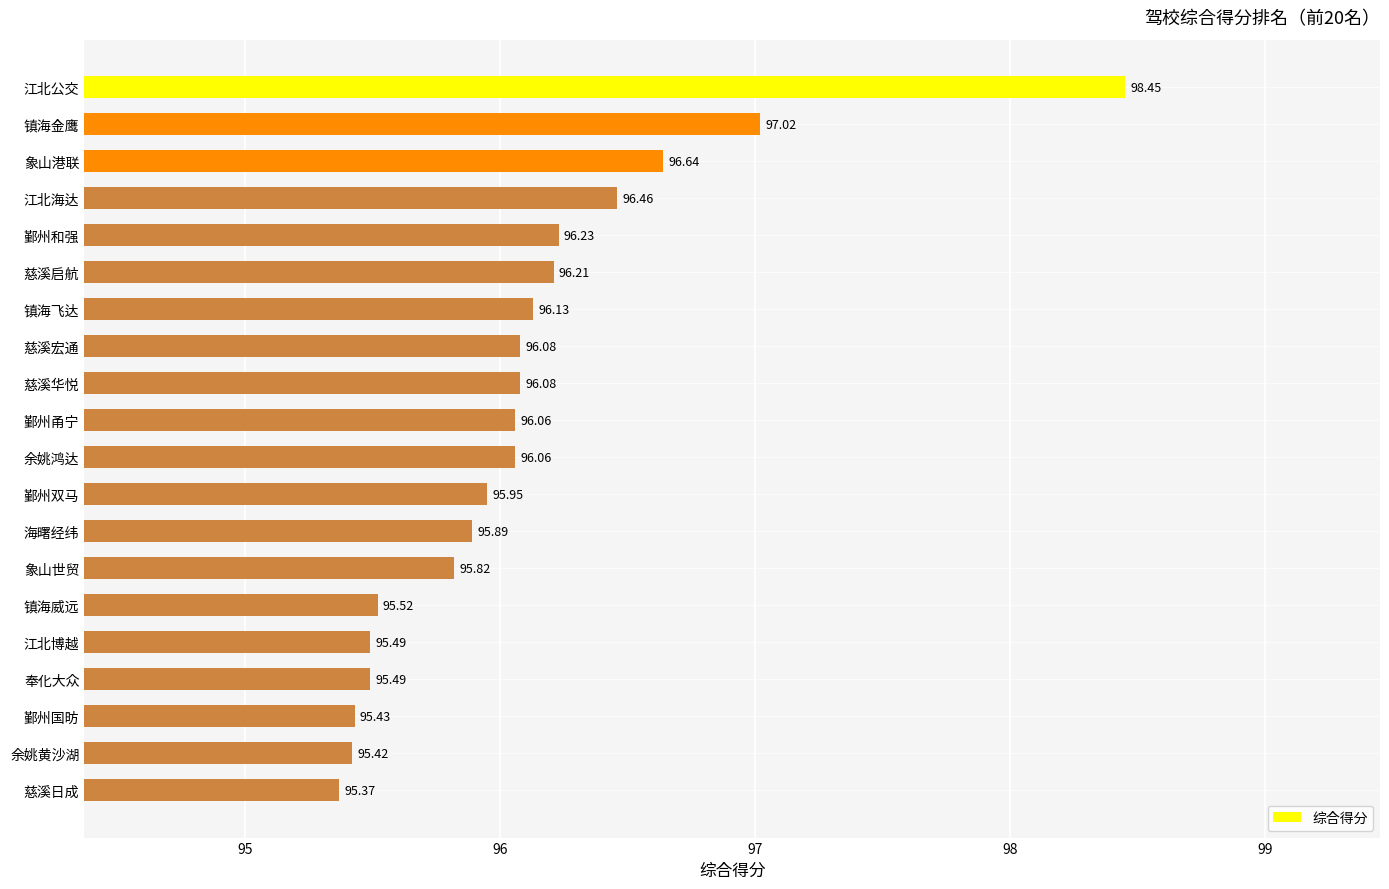

Approximately how many times larger is the value at 慈溪宏通 compared to 江北公交?

1.0